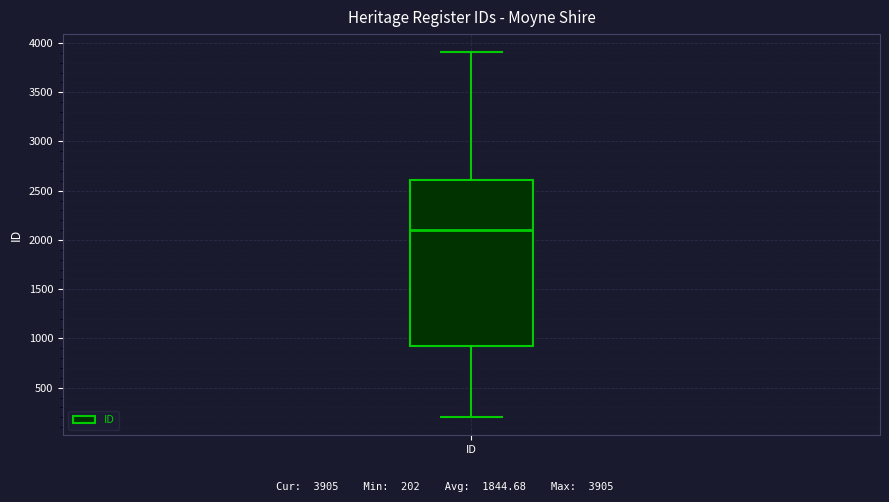

Transcribe this box plot: give where the median line is, the range the box spans, and where the two whiskers end, as read against the y-axis. The values are not printed on the chart, so give them approximately, as read against the axis.

median 2100, box 950 to 2600, whiskers 200 to 3900